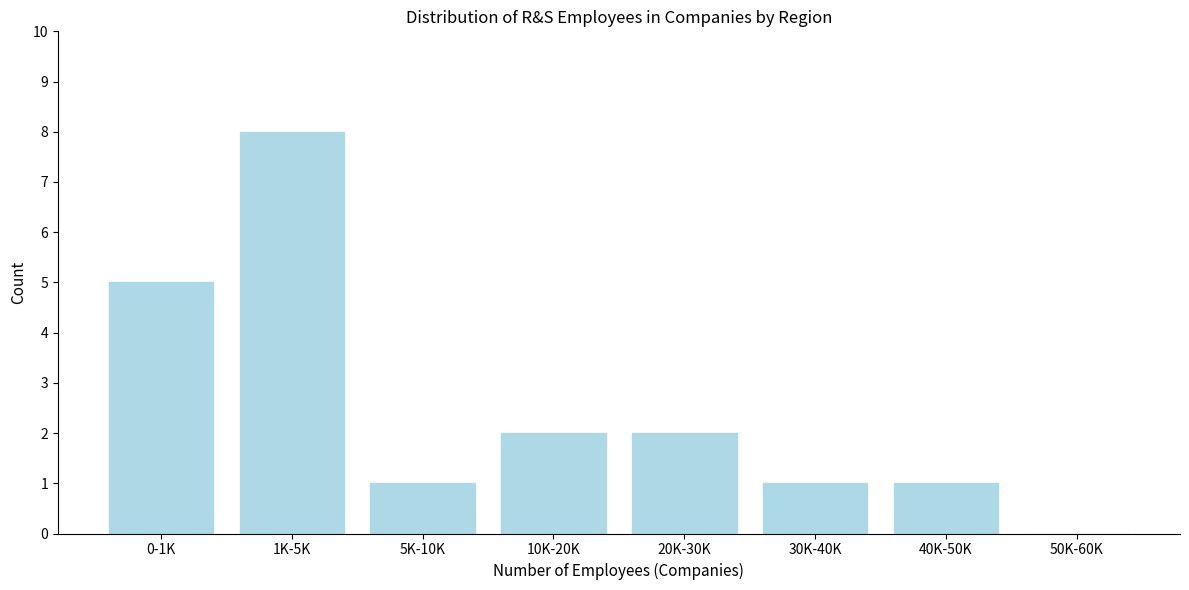

Reading left to right, extract all data points from this chart.

0-1K=5	1K-5K=8	5K-10K=1	10K-20K=2	20K-30K=2	30K-40K=1	40K-50K=1	50K-60K=0